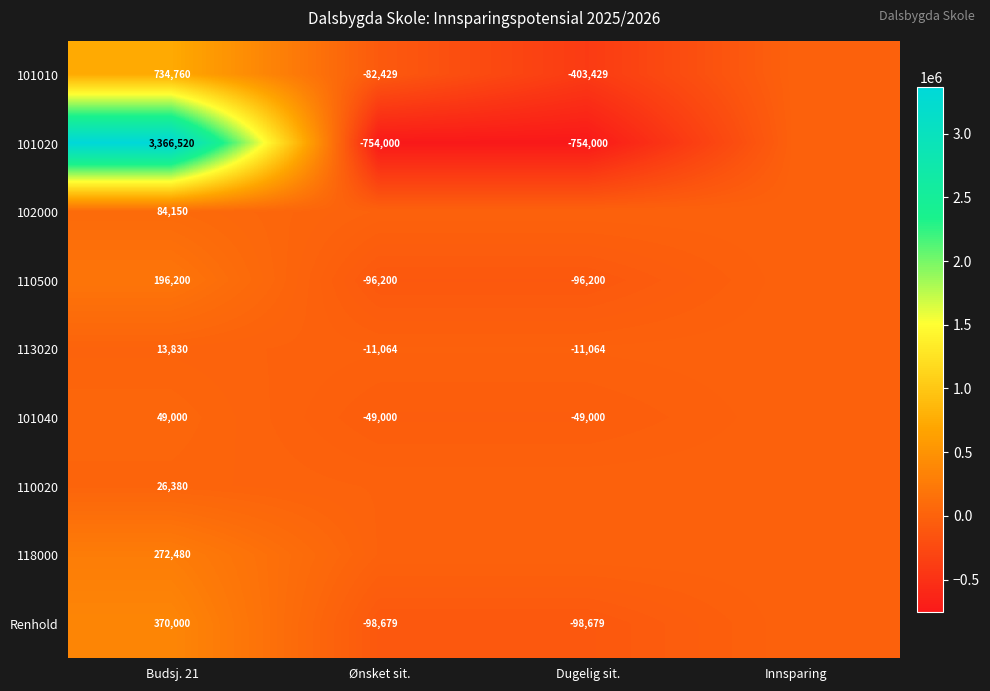

What is the spread (max minus min) of values at Budsj. 21?

3352690